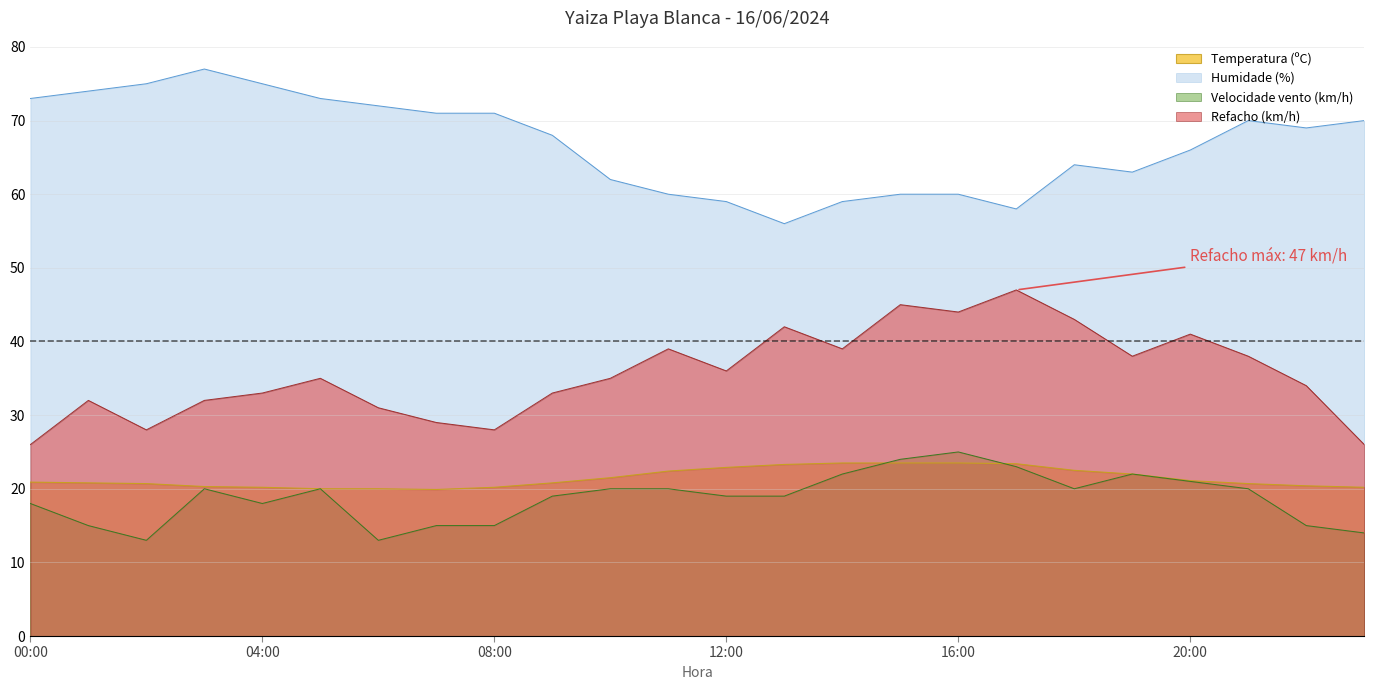

What is the smallest value displayed?

13.0